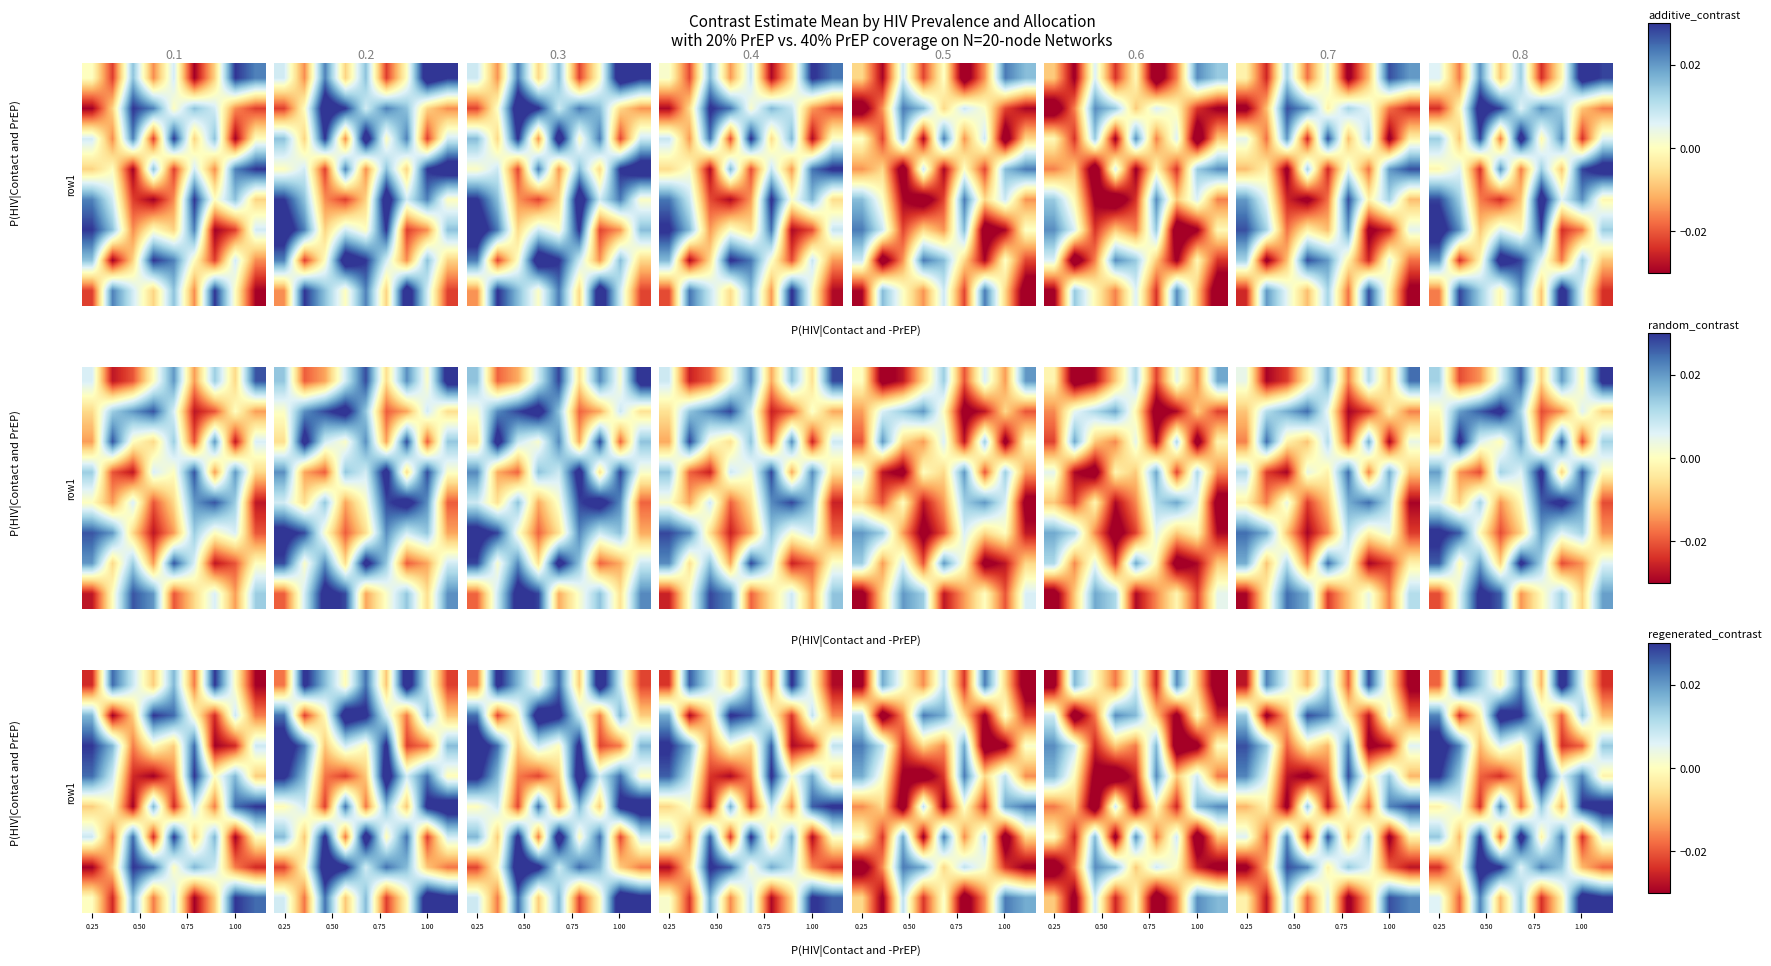

Which label corresponds to the largest value in the chart?

6